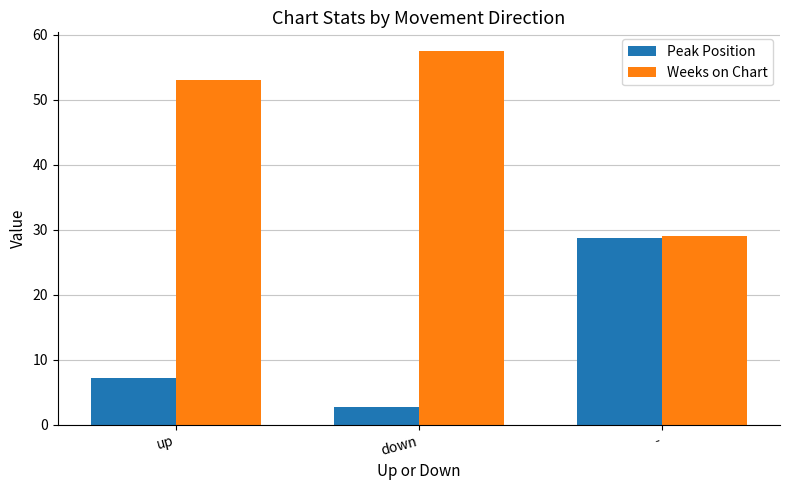

How many values in the Weeks on Chart series are below 52?

1